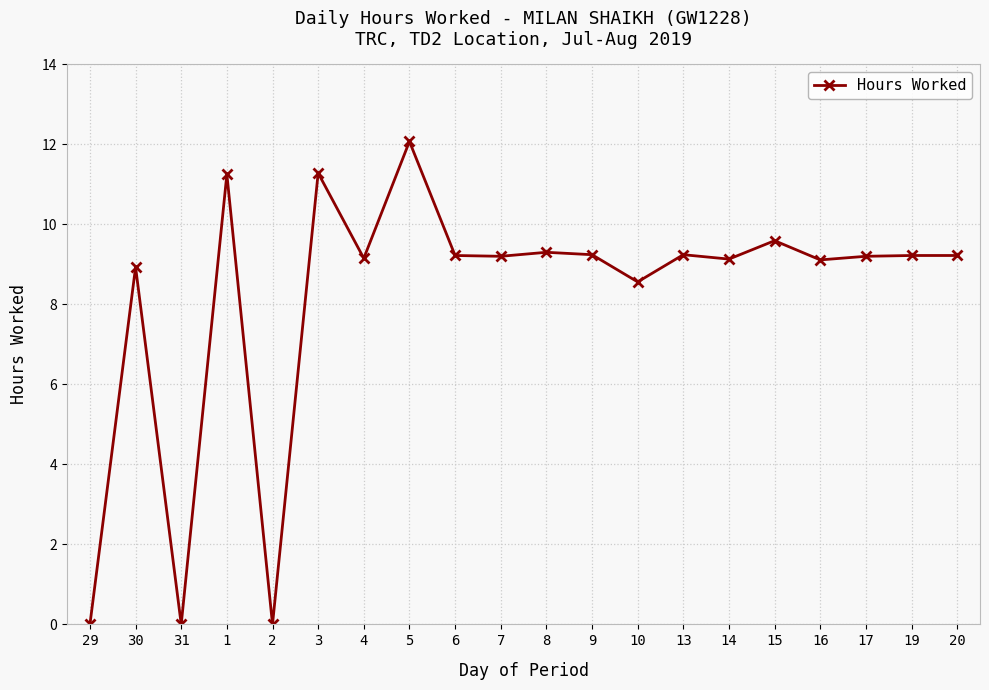

How many values exceed 9?

15